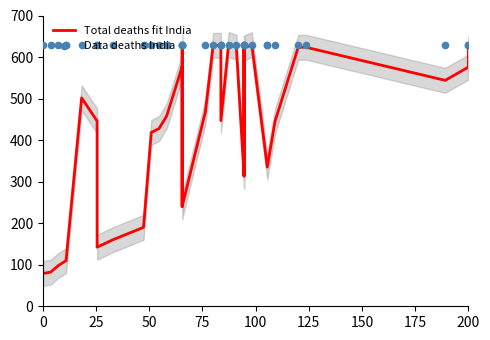

Which series has the largest total across all categories?

Data deaths India